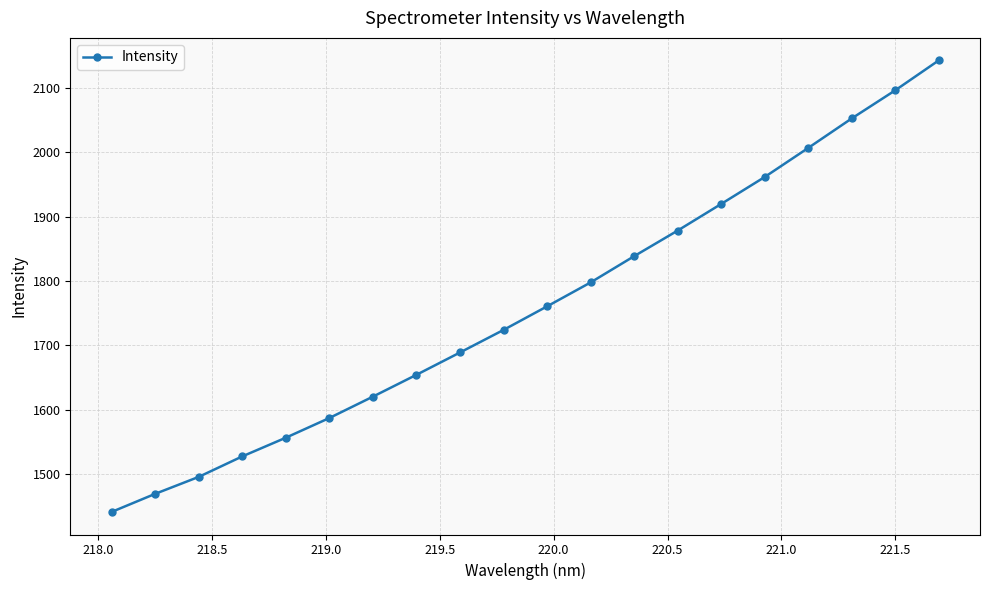

What is the value of the 20th point from the left?

2142.8